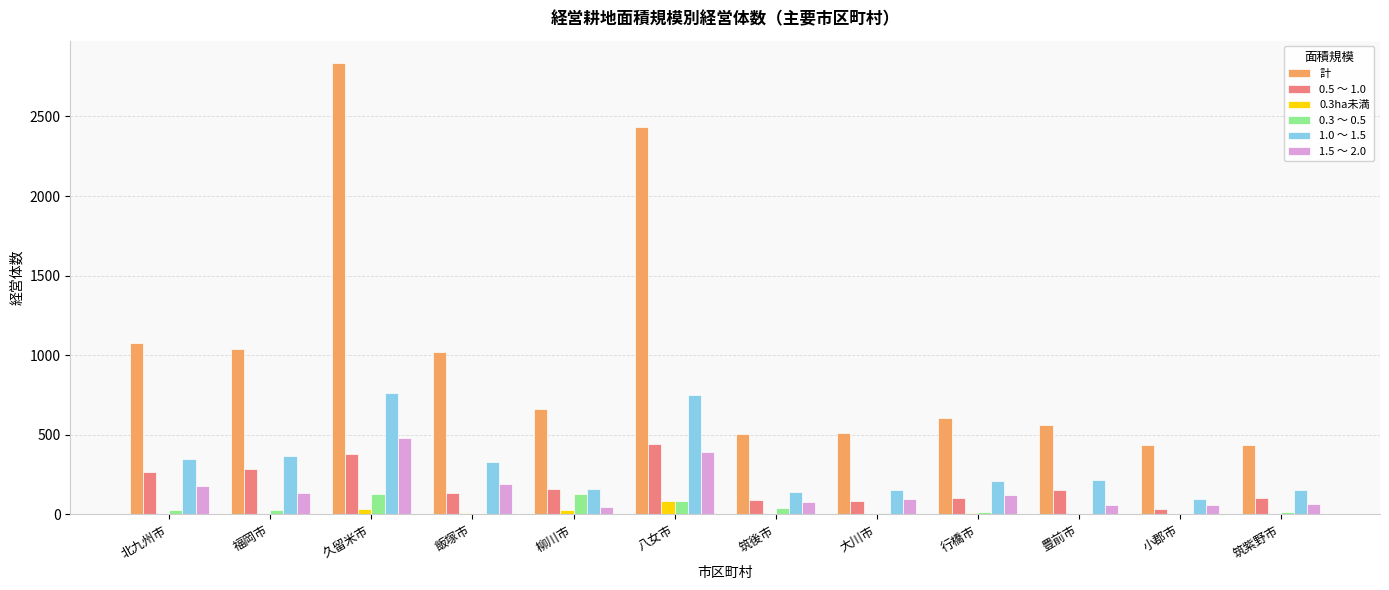

How many series are shown in this chart?

6